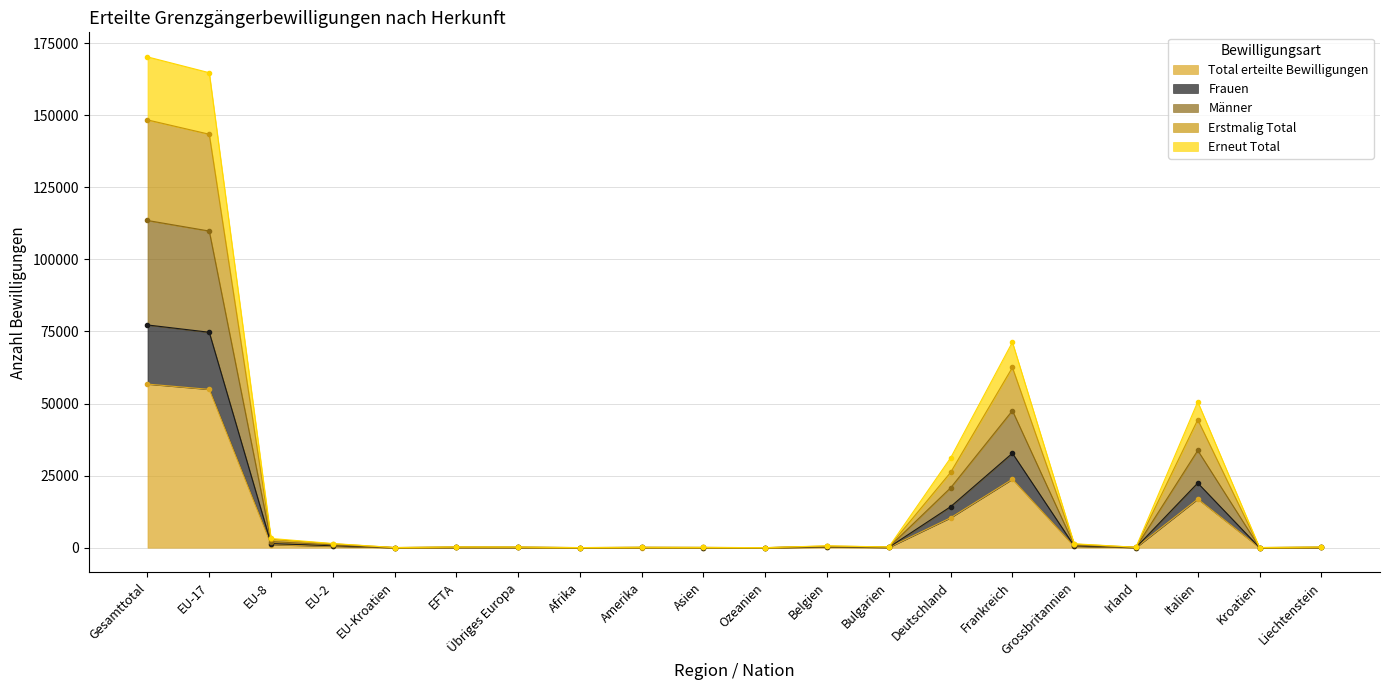

What is the label of the 8th point from the right?

Bulgarien